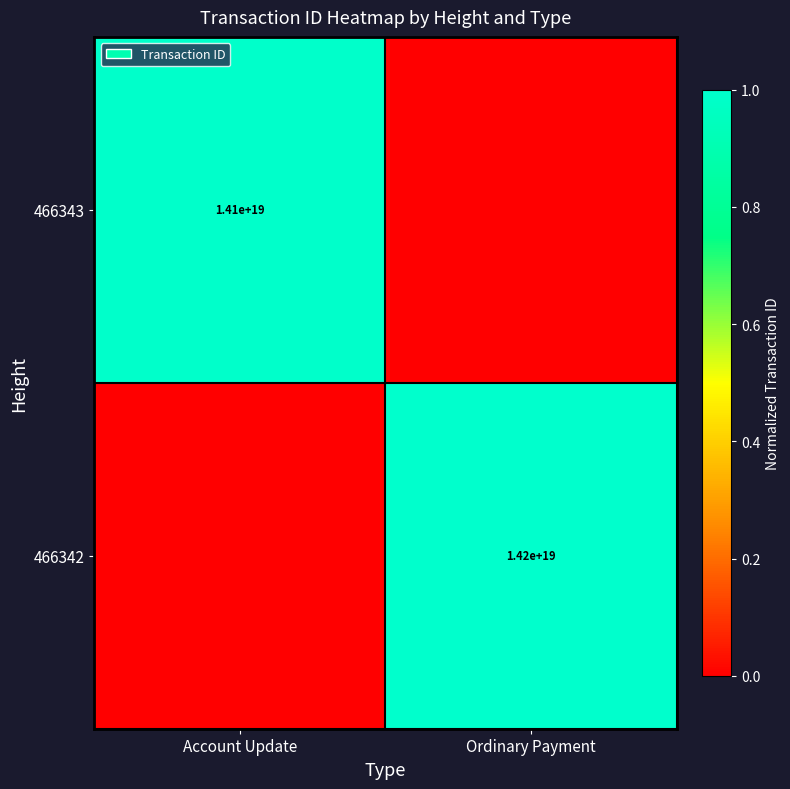

The value of 466342 at Ordinary Payment is 14200000000000000000. True or false?

True